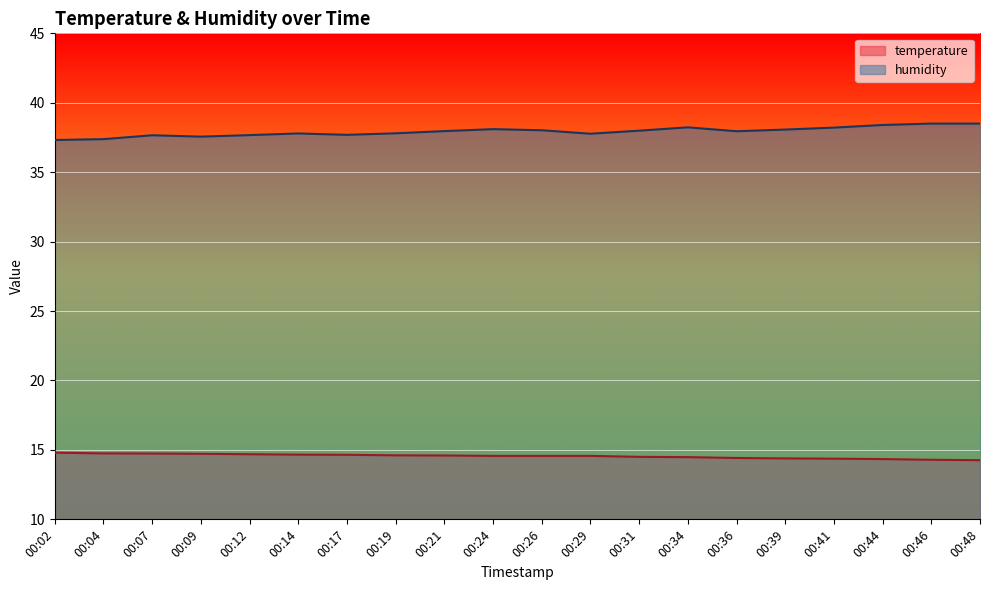

Where is temperature nearest to the value 14?

00:48